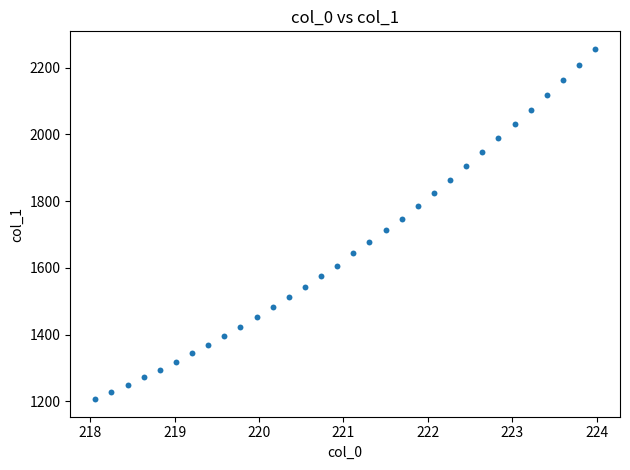

What is the range of X values (max minus min)?

5.9